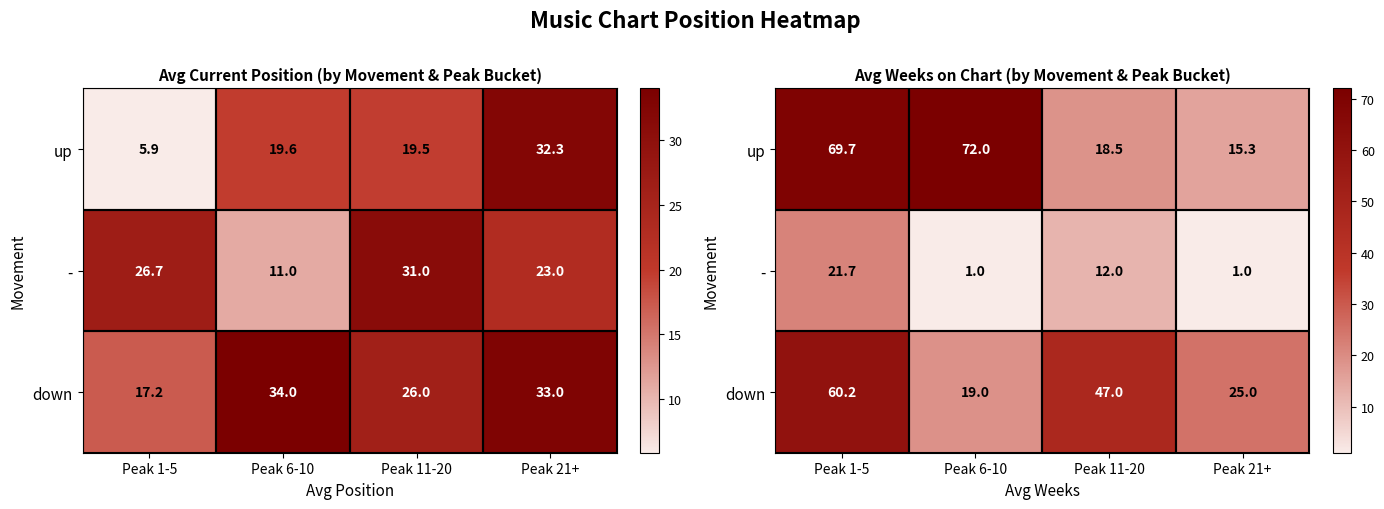

How many data points does each series have?

4